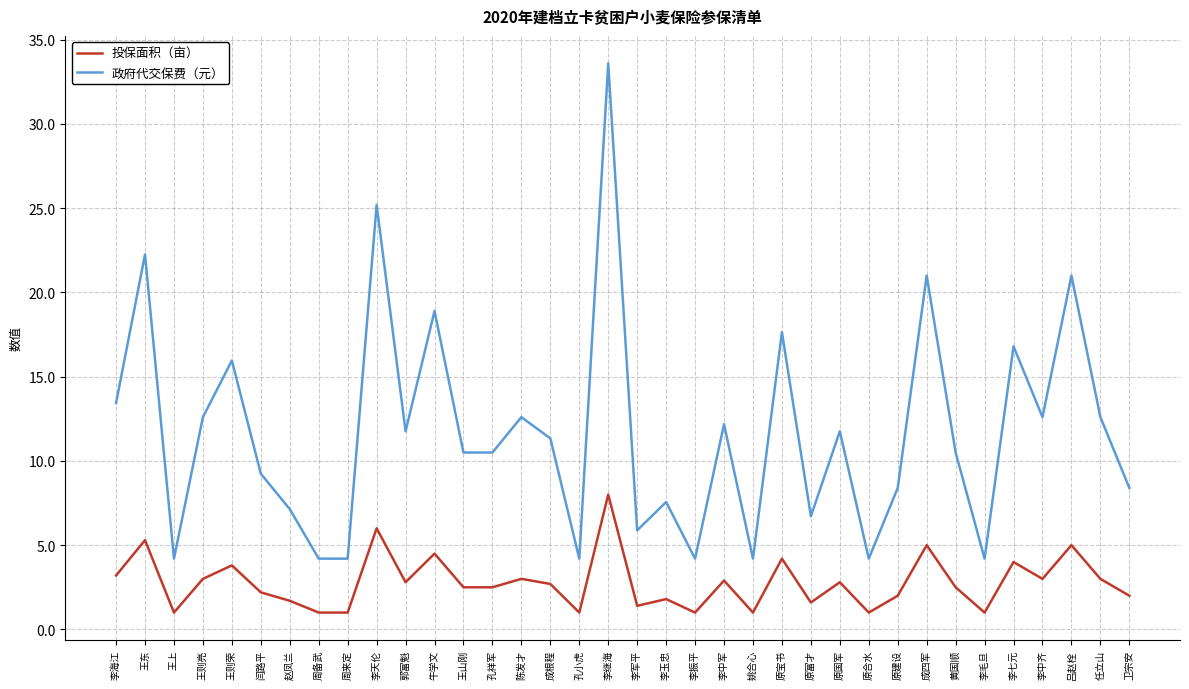

Which series changed the most between 王则荣 and 李玉忠?

政府代交保费（元）